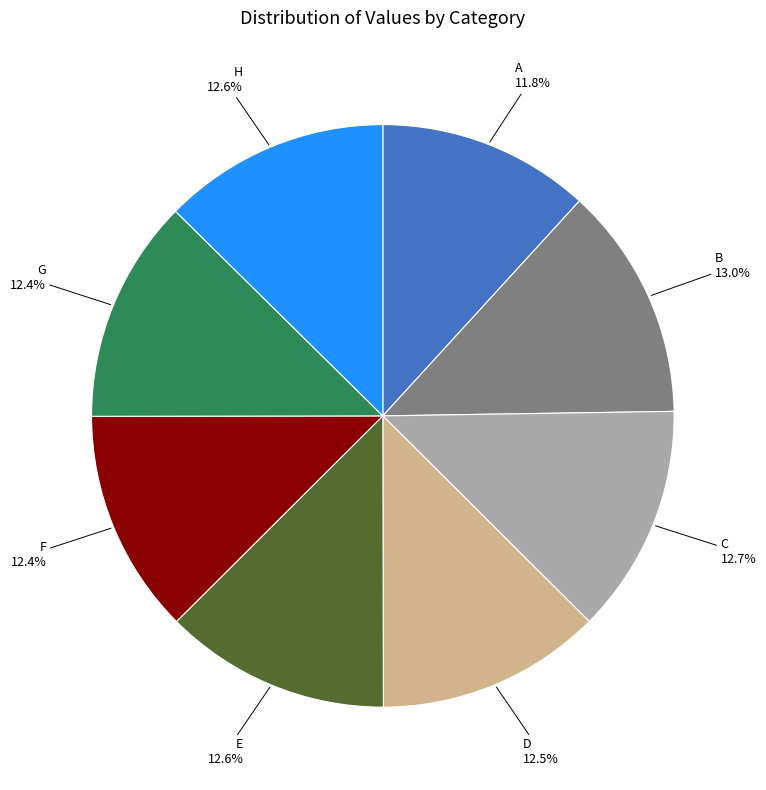

Is there a majority slice in this chart?

No